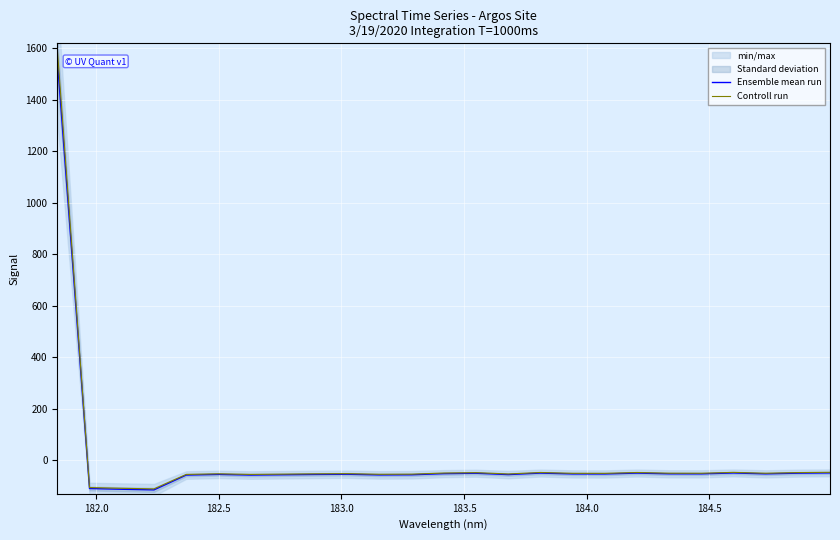

What is the highest value of the Ensemble mean run series?

1560.1